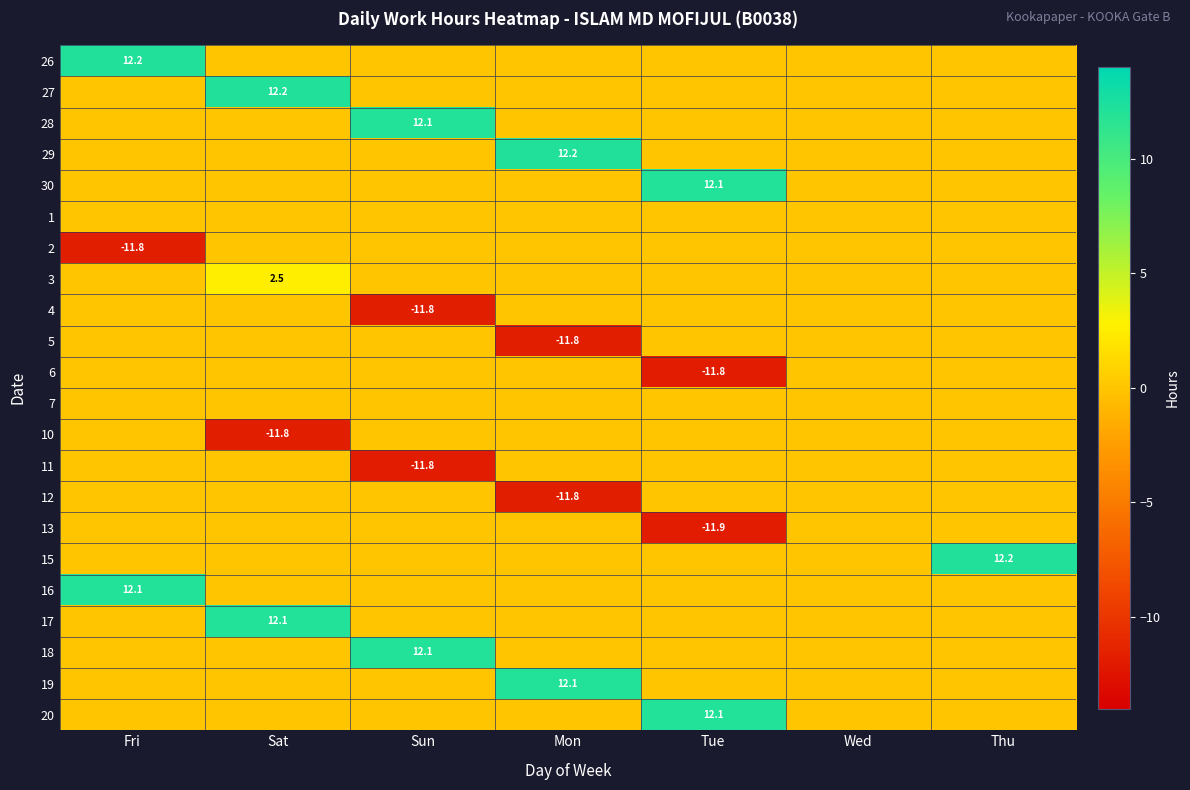

At which category is the sum across all series the highest?

Sat